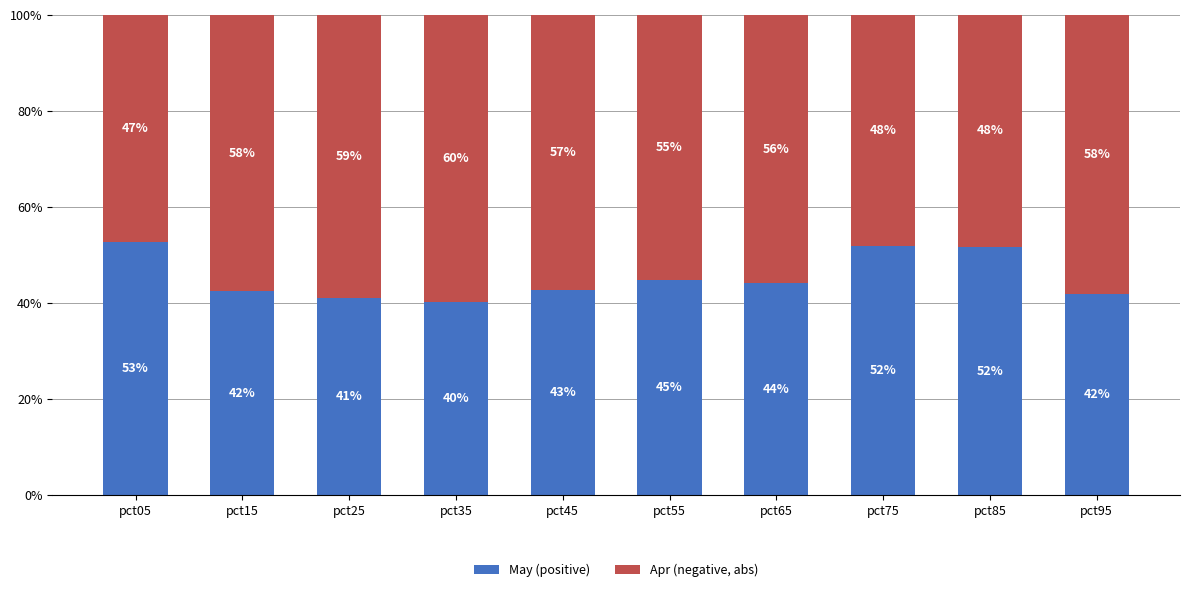

What is the total value across all series at pct65?

100.0